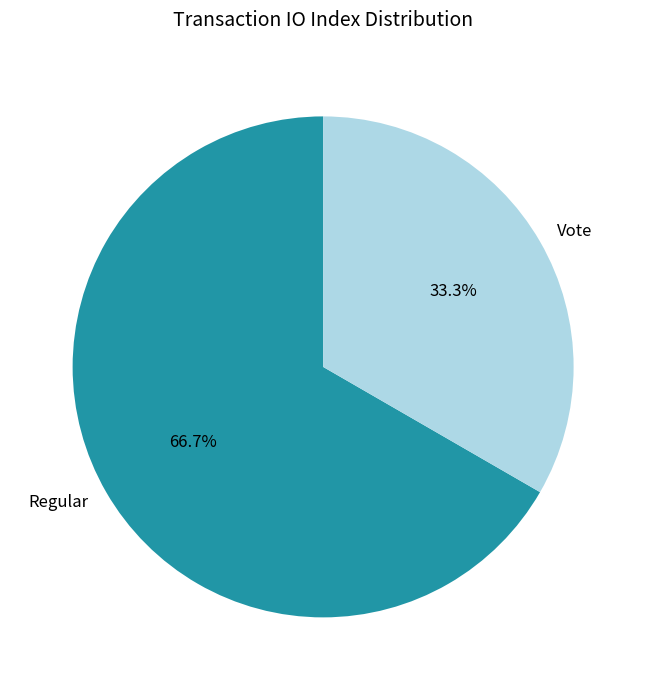

To the nearest percent, what is the difference between the largest and smallest slice percentages?

33%